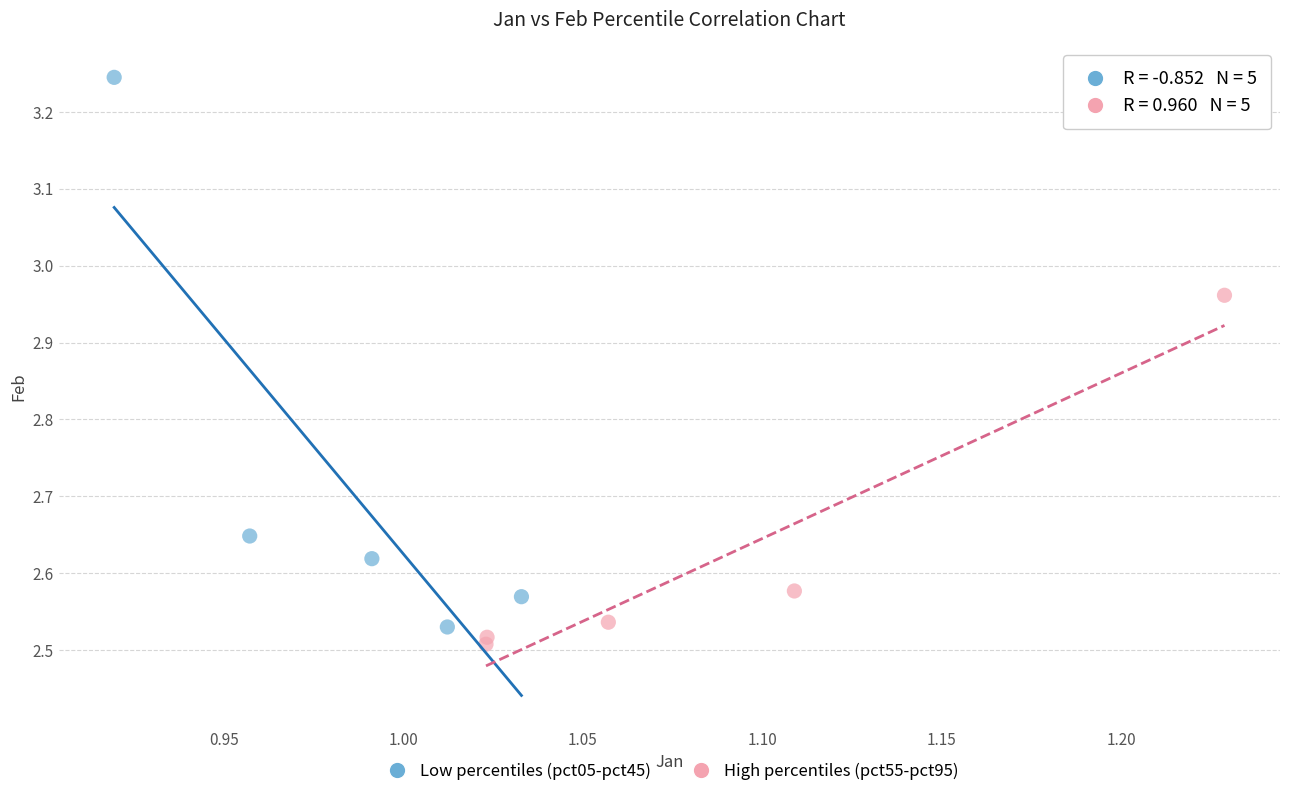

Which series contains the highest Y value?

Low percentiles (pct05-pct45)